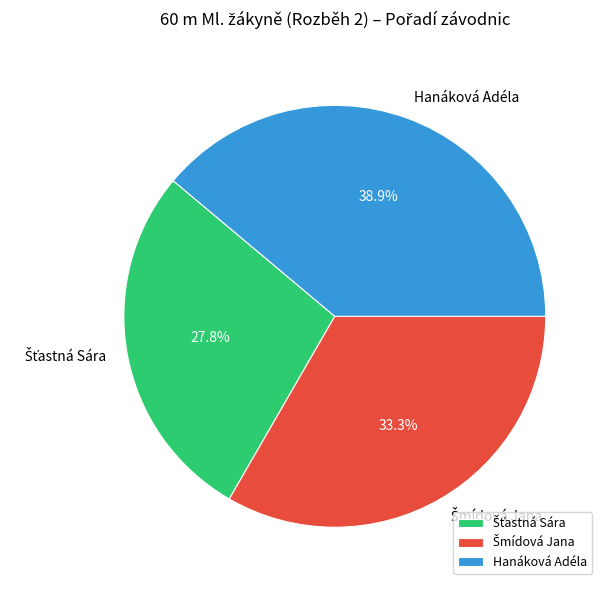

Which slice is the largest?

Hanáková Adéla